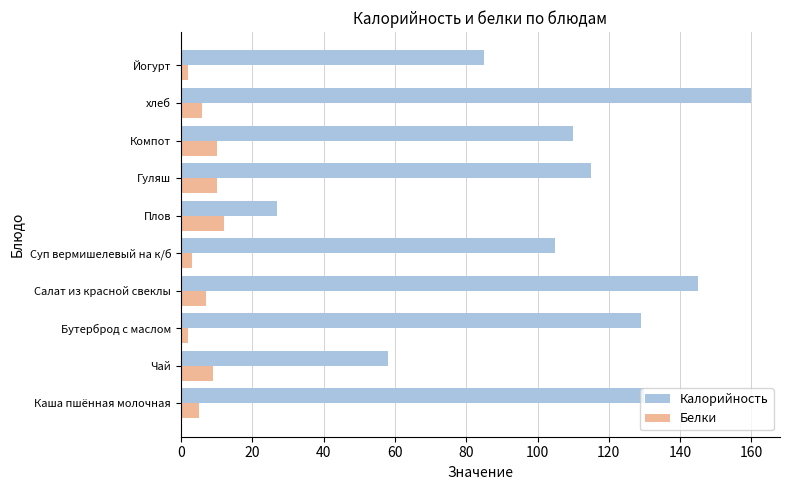

What is the difference between the highest and lowest values at Чай?

49